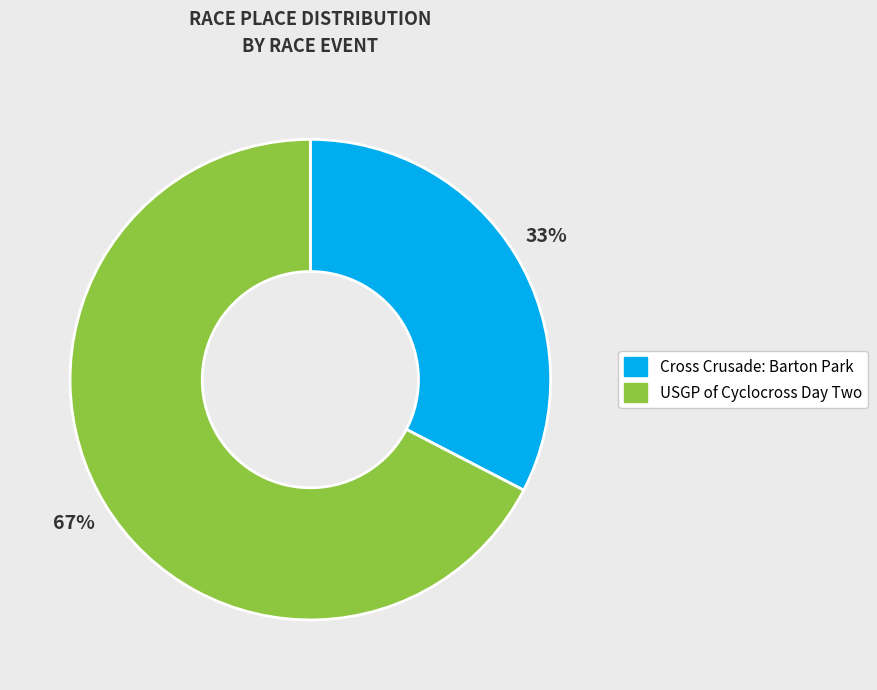

To the nearest percent, what portion does USGP of Cyclocross Day Two represent?

67%